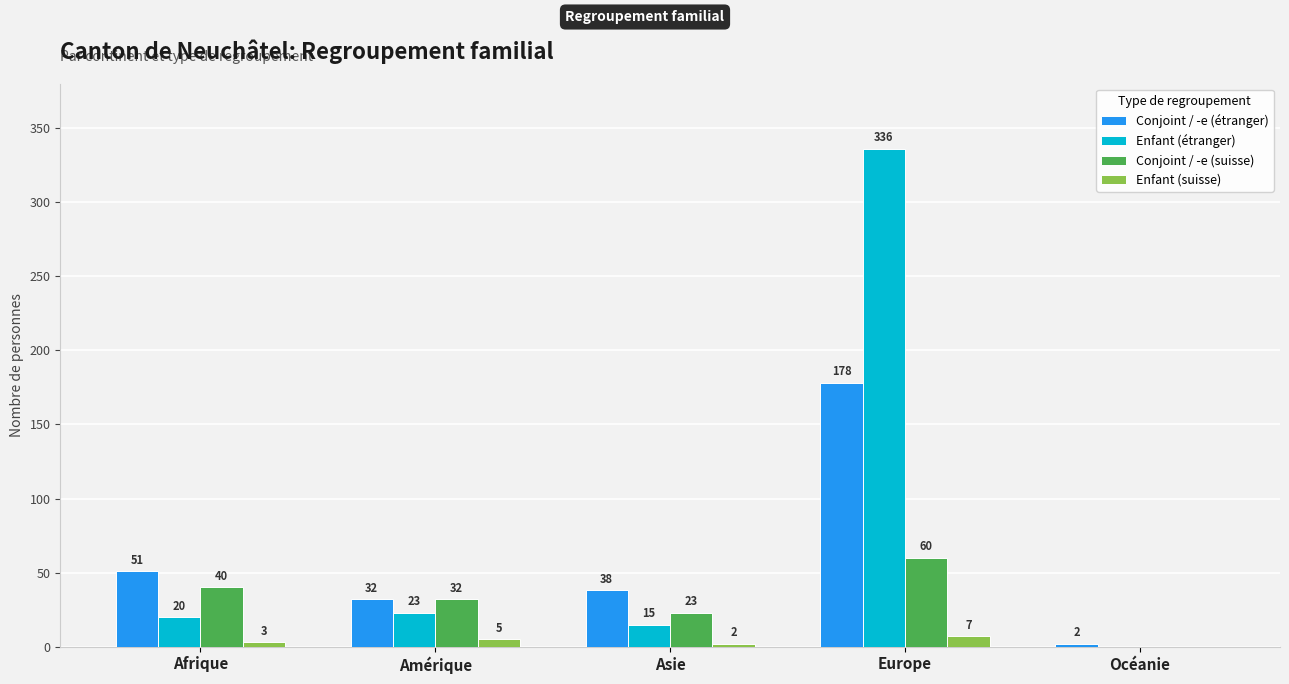

What is the average value of the Conjoint / -e (suisse) series?

31